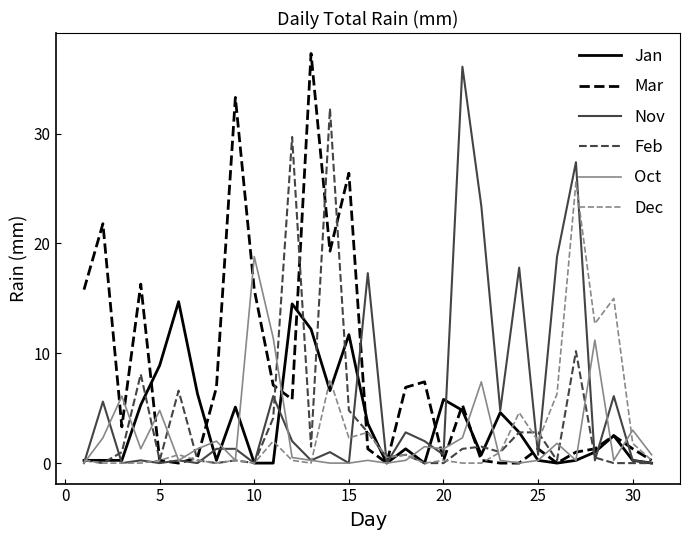

What is the difference between the maximum and minimum values in the Oct series?

18.8